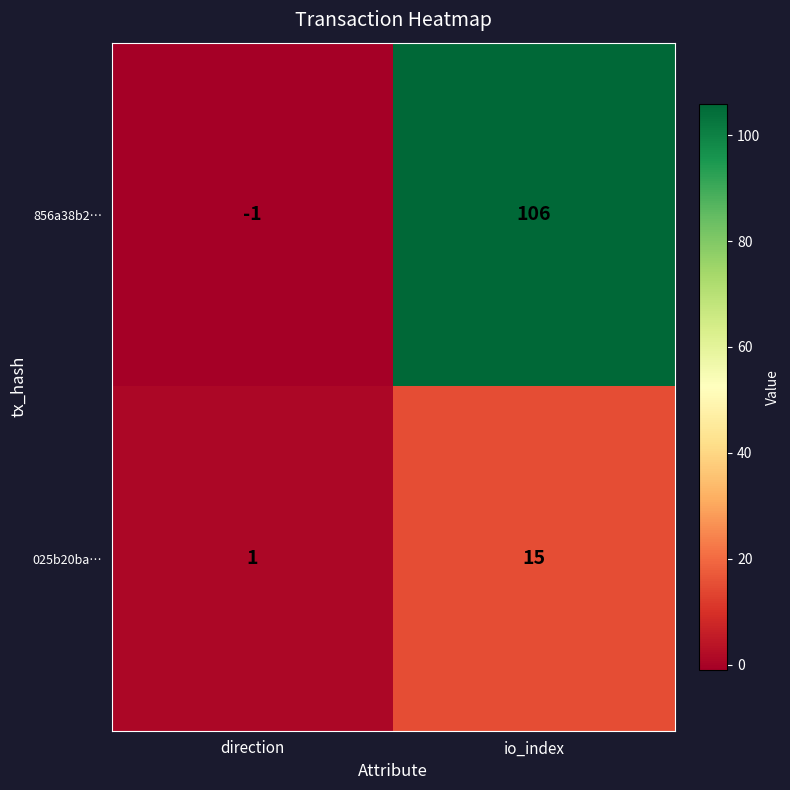

Which label corresponds to the largest value in the chart?

io_index